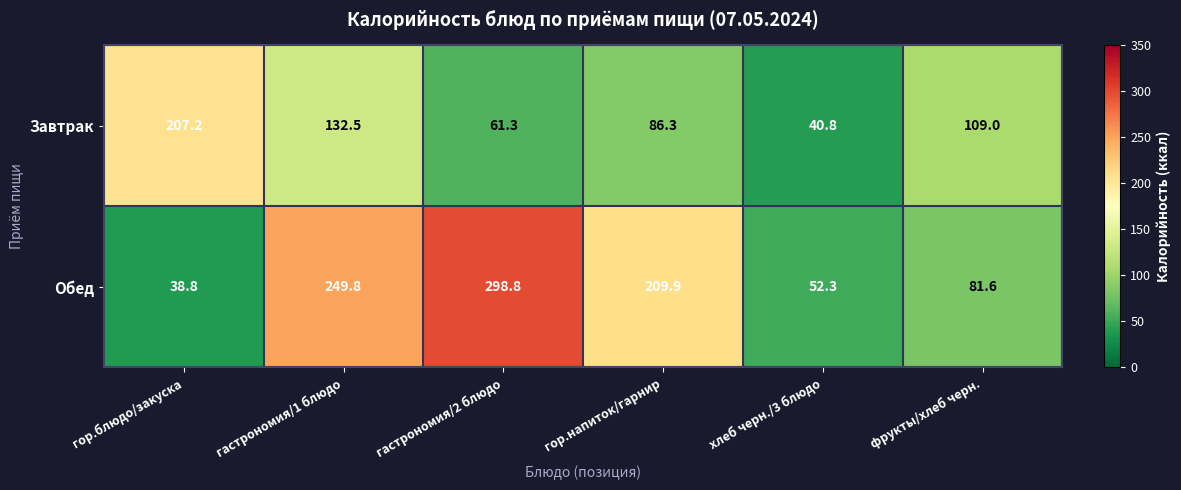

How many data points in Обед are above 209?

3